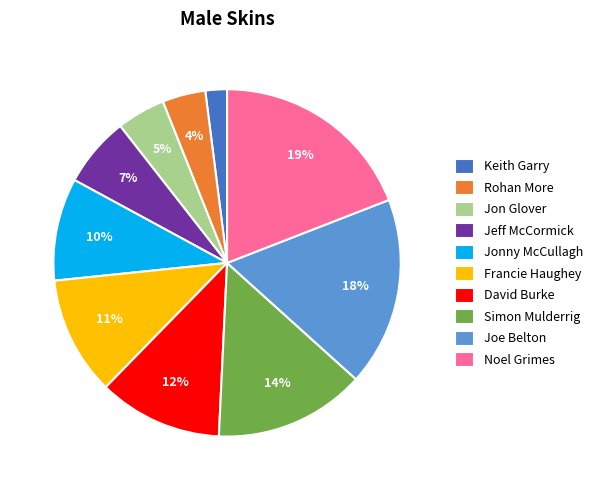

True or false: Rohan More accounts for 4% of the total.

True